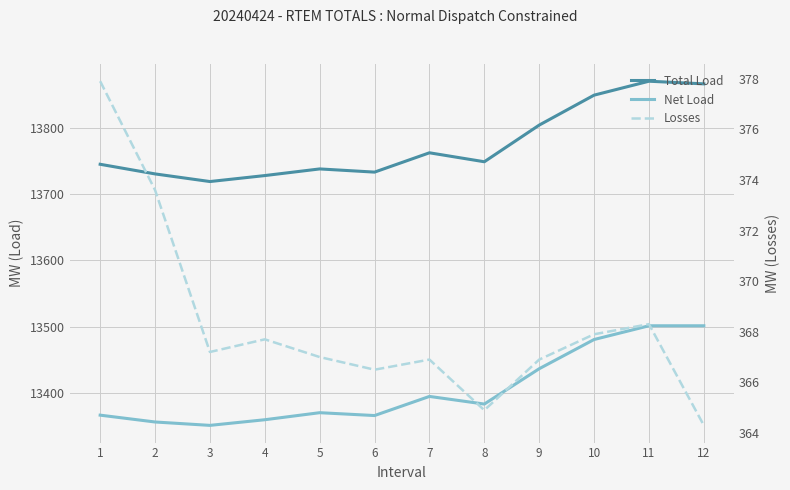

What is the difference between the second highest and minimum values in the Net Load series?

150.0